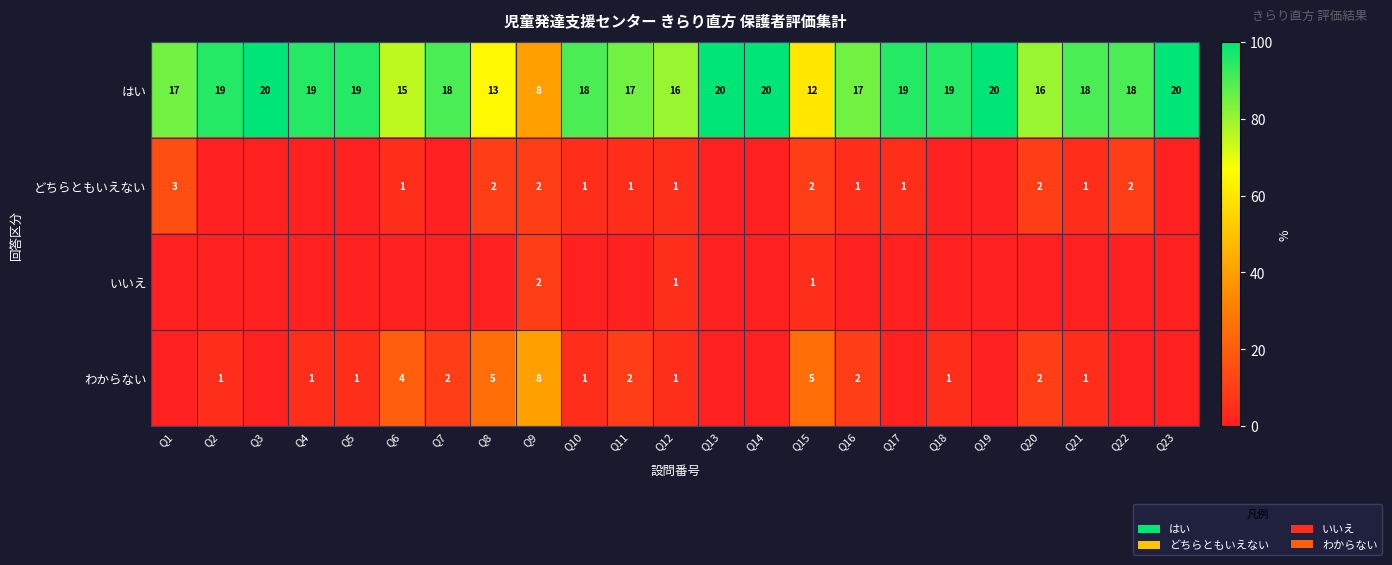

True or false: はい has a value of 50 at Q6.

False